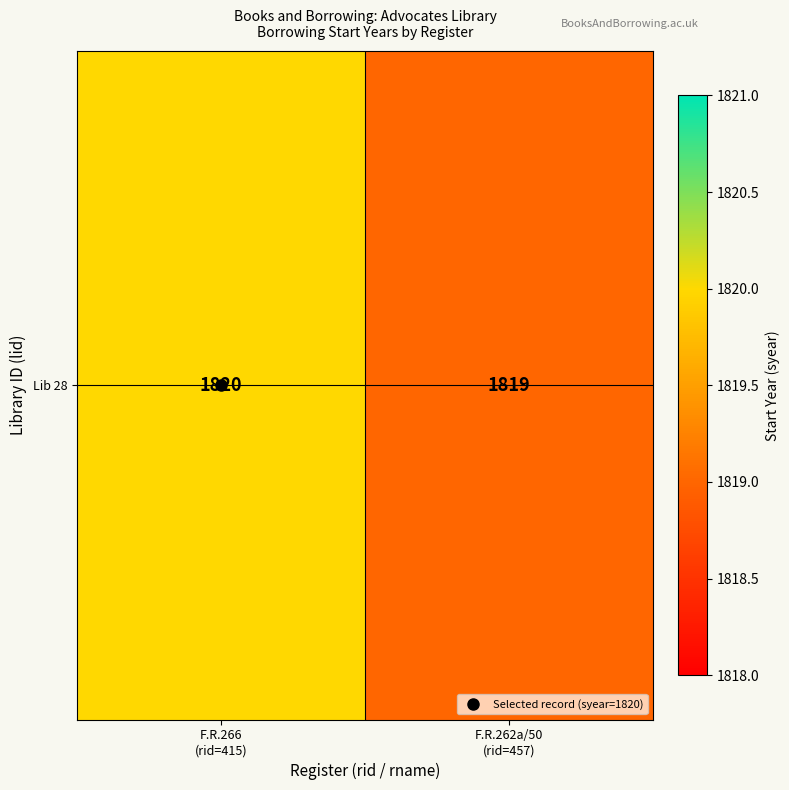

The chart shows a value of 3260 at F.R.266
(rid=415). True or false?

False